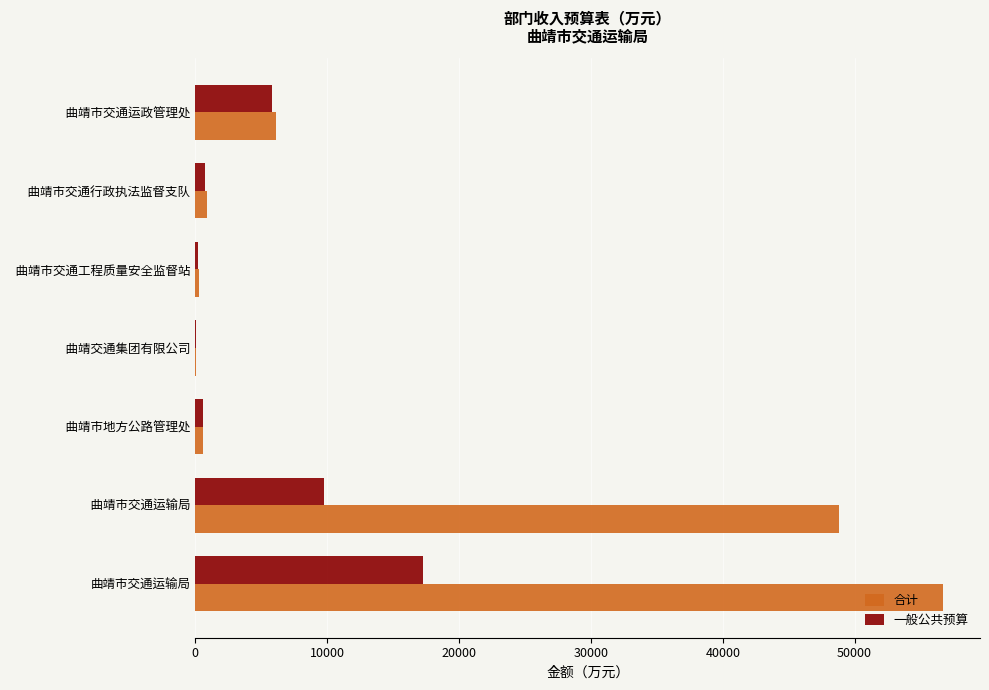

Which series has the largest total across all categories?

合计